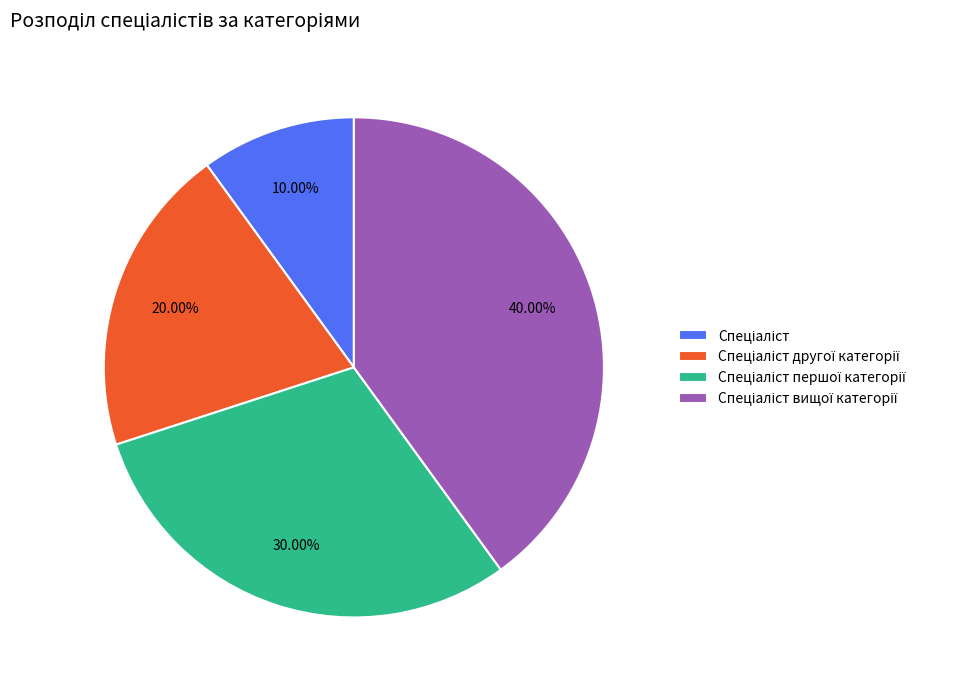

Is there a majority slice in this chart?

No